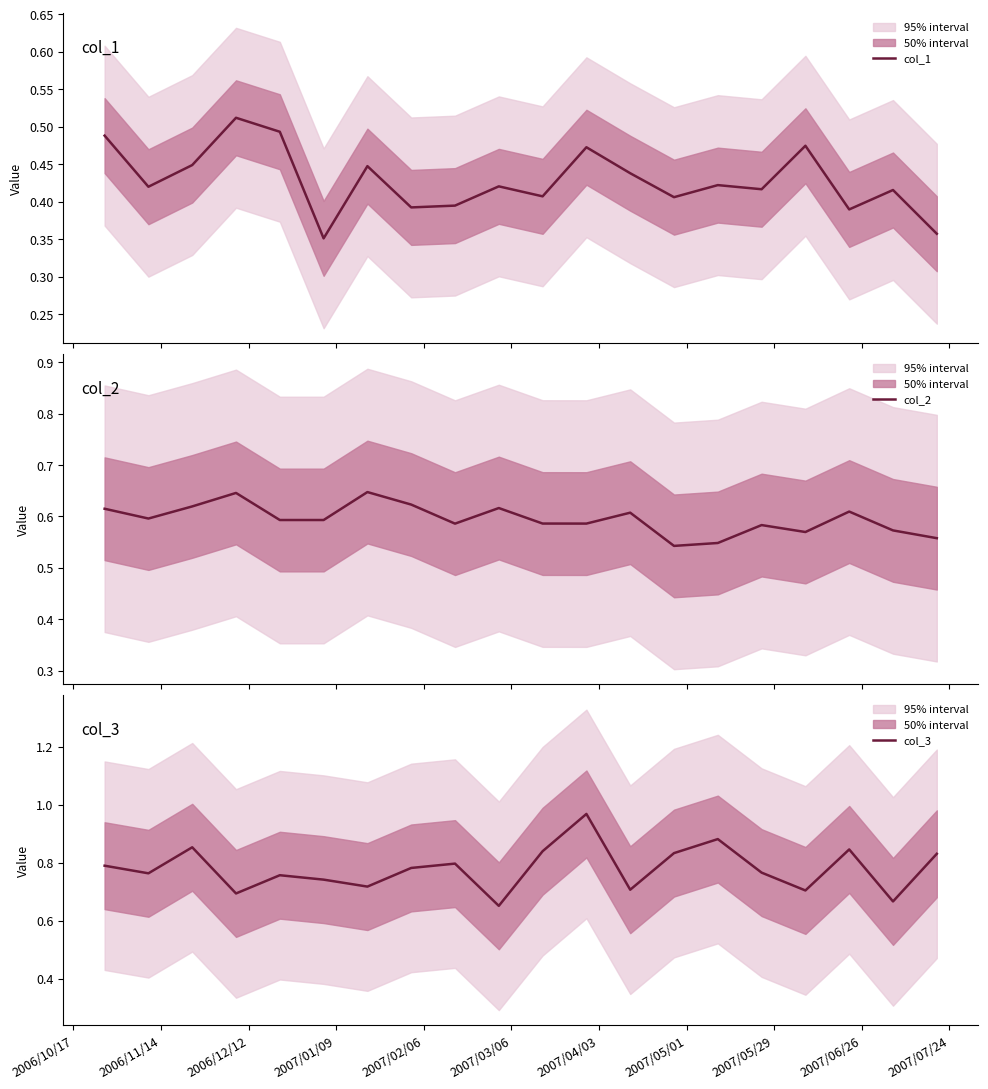

Rank the series by their maximum value, from lowest to highest.

col_1, col_2, col_3